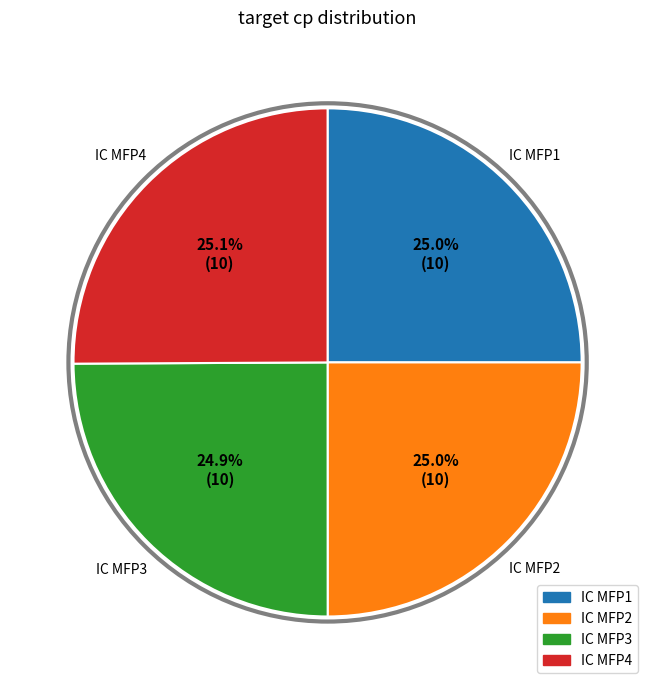

Combined, do IC MFP4 and IC MFP1 account for over 50%?

Yes